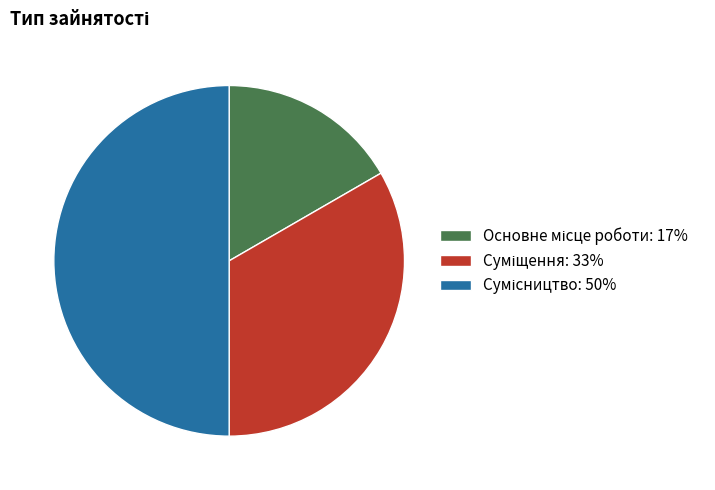

Does Суміщення represent more than half of the total?

No